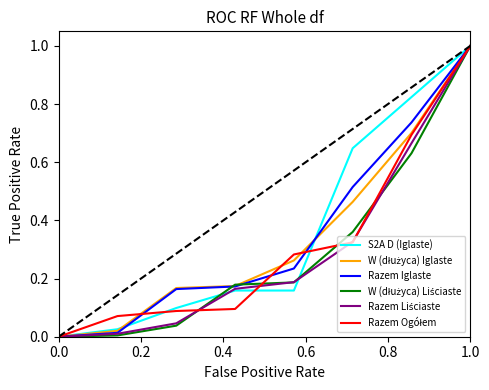

What is the greatest value displayed?

1.0